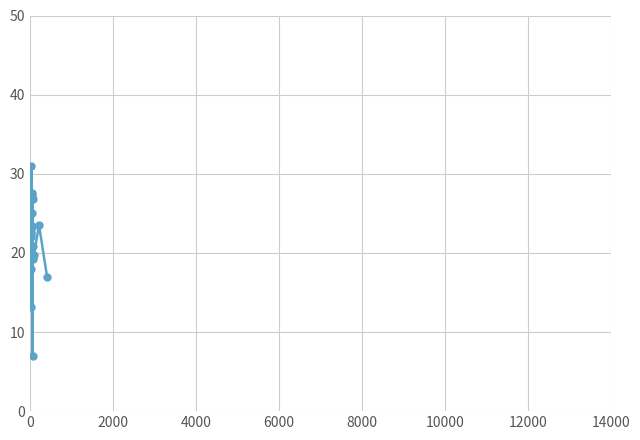

What is the difference between the maximum and minimum values?

24.0